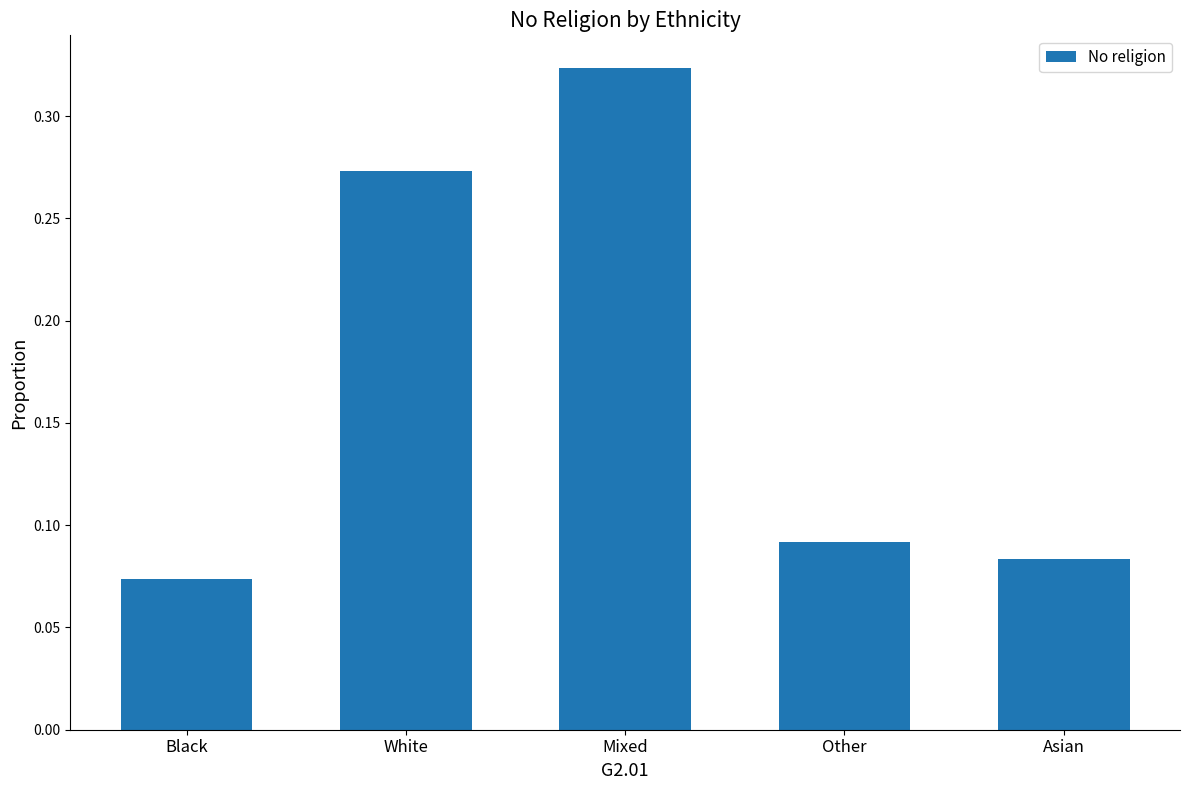

Rank the categories by value from lowest to highest.

Black, Asian, Other, White, Mixed